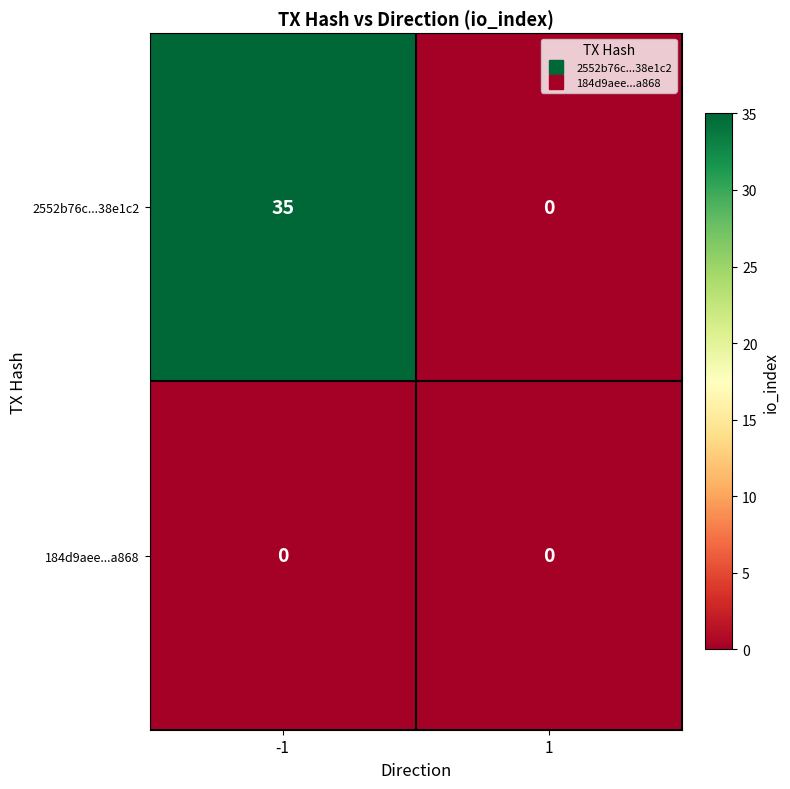

Reading right to left, list all the values displayed in this chart.

2552b76c...38e1c2: 0	35
184d9aee...a868: 0	0